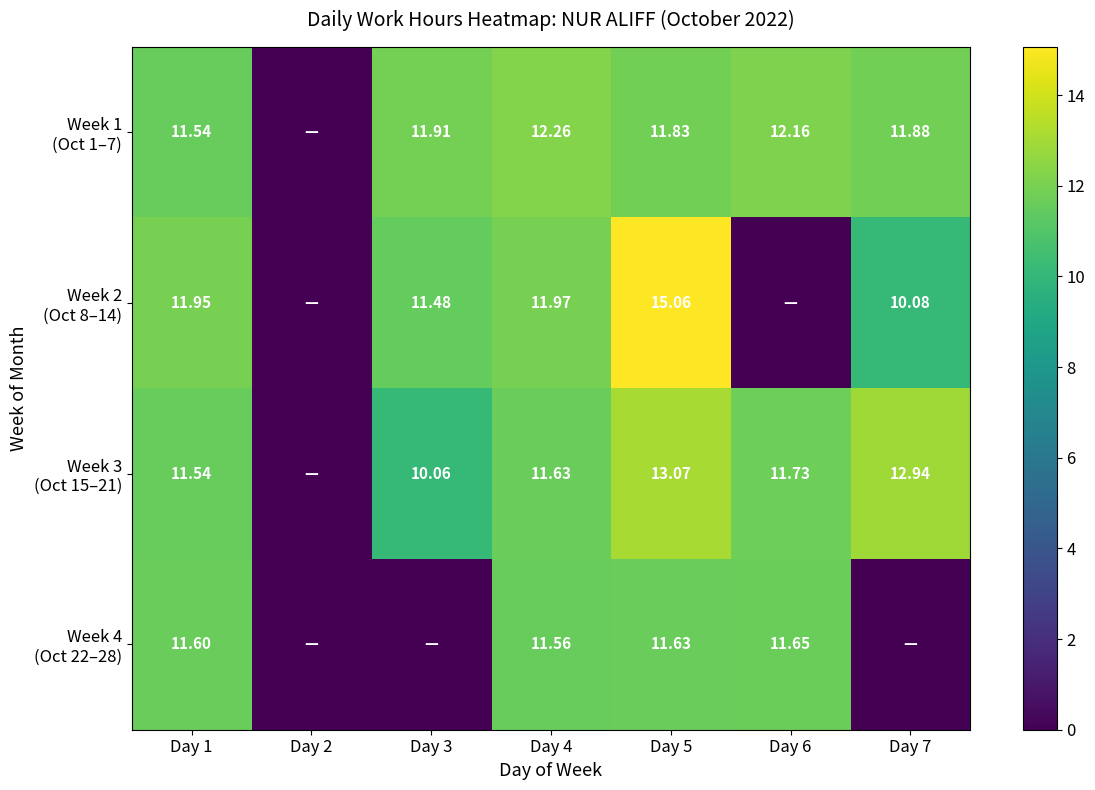

How many data points in Week 1 (Oct 1–7) are less than 11?

1